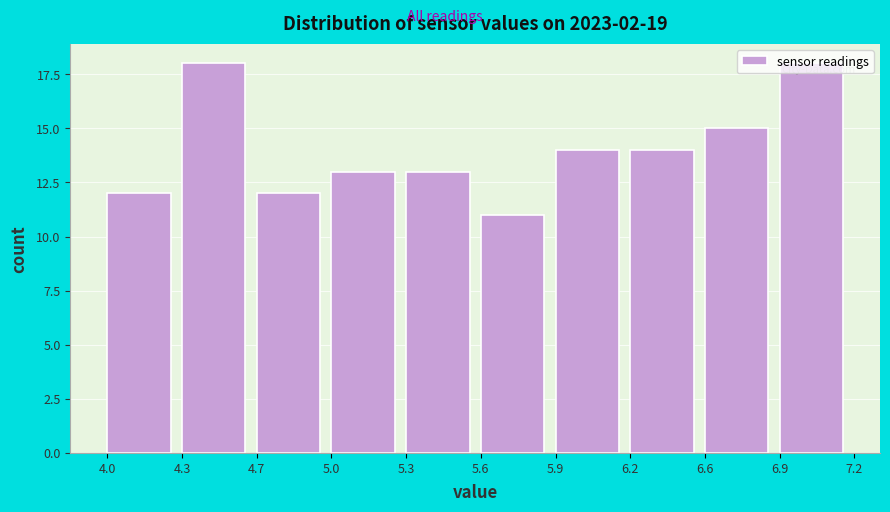

The chart shows a value of 5 at 4.0. True or false?

False